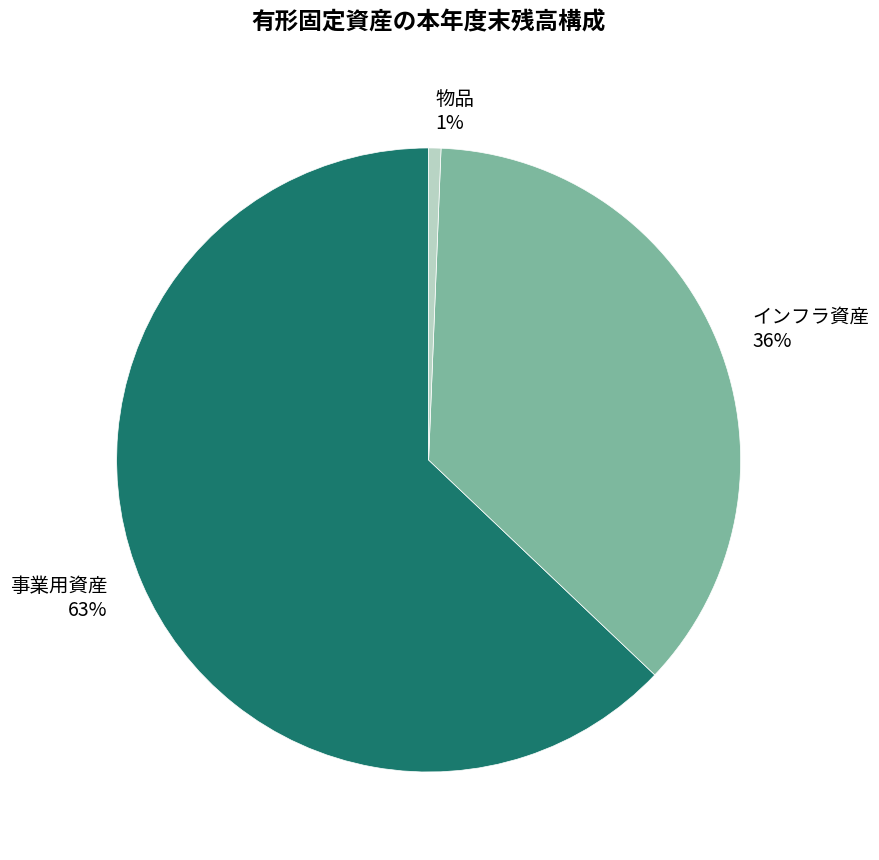

The 事業用資産 slice represents 71% of the pie. True or false?

False